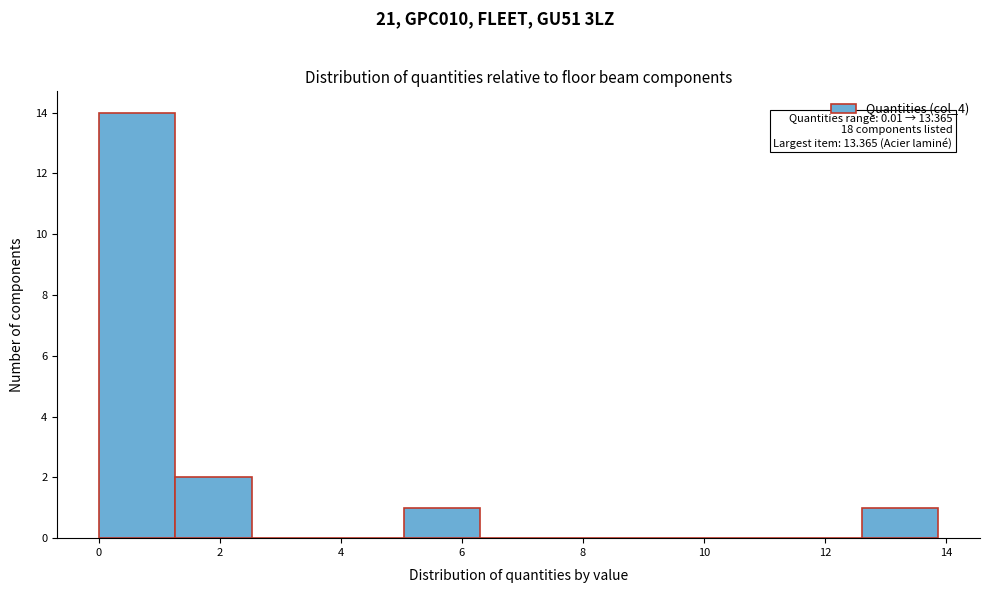

Which range on the x-axis has the tallest bar?

0.0 to 1.2